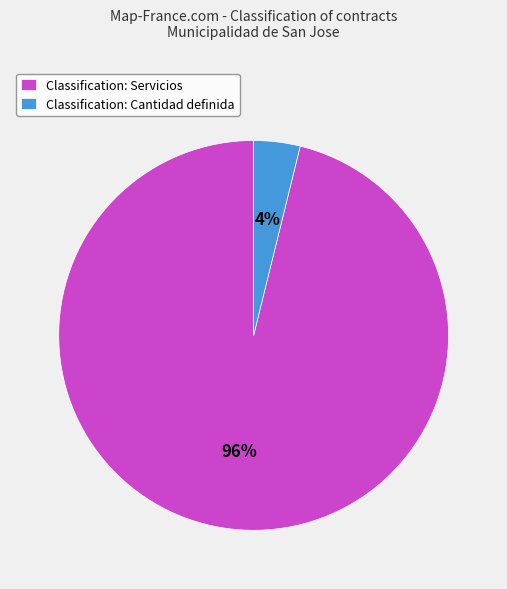

Between Classification: Servicios and Classification: Cantidad definida, which is larger?

Classification: Servicios